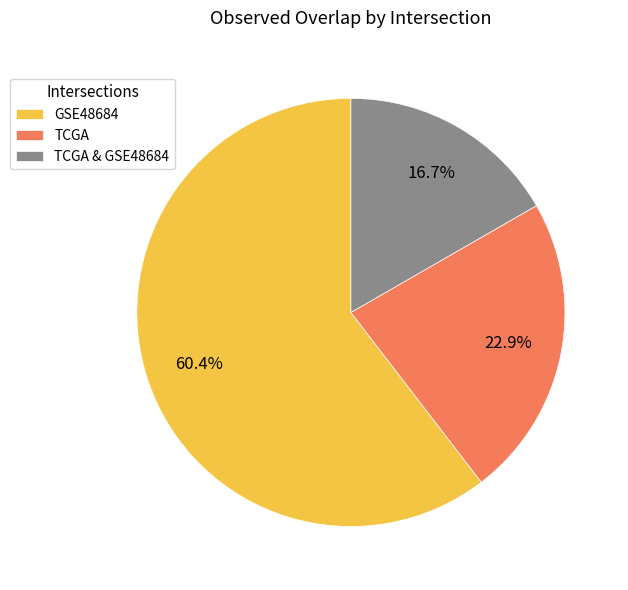

What is the majority slice?

GSE48684